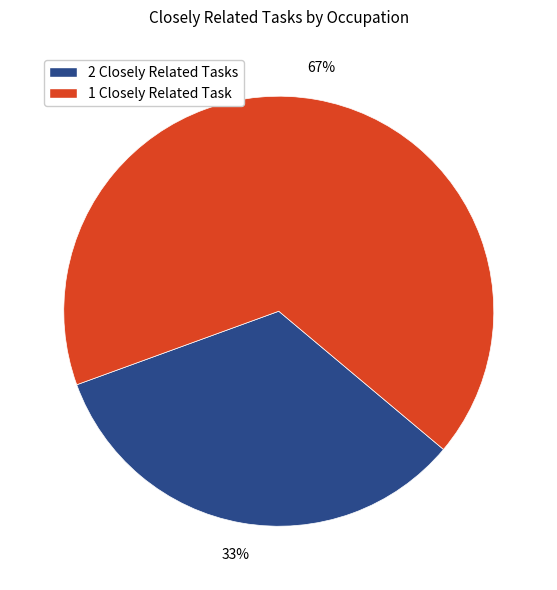

True or false: 1 Closely Related Task accounts for 67% of the total.

True